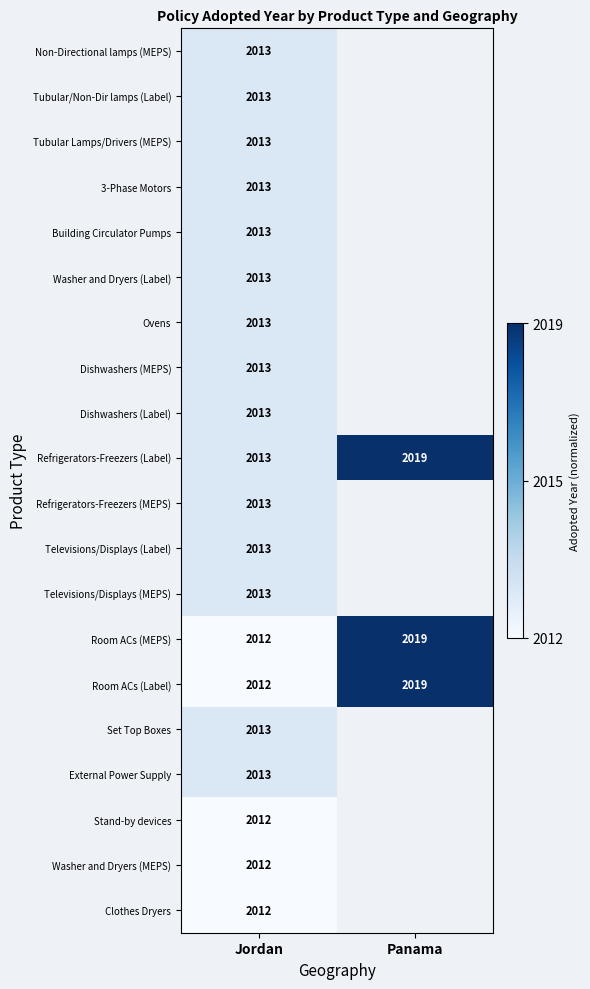

What is the total value across all series at Jordan?

40255.0